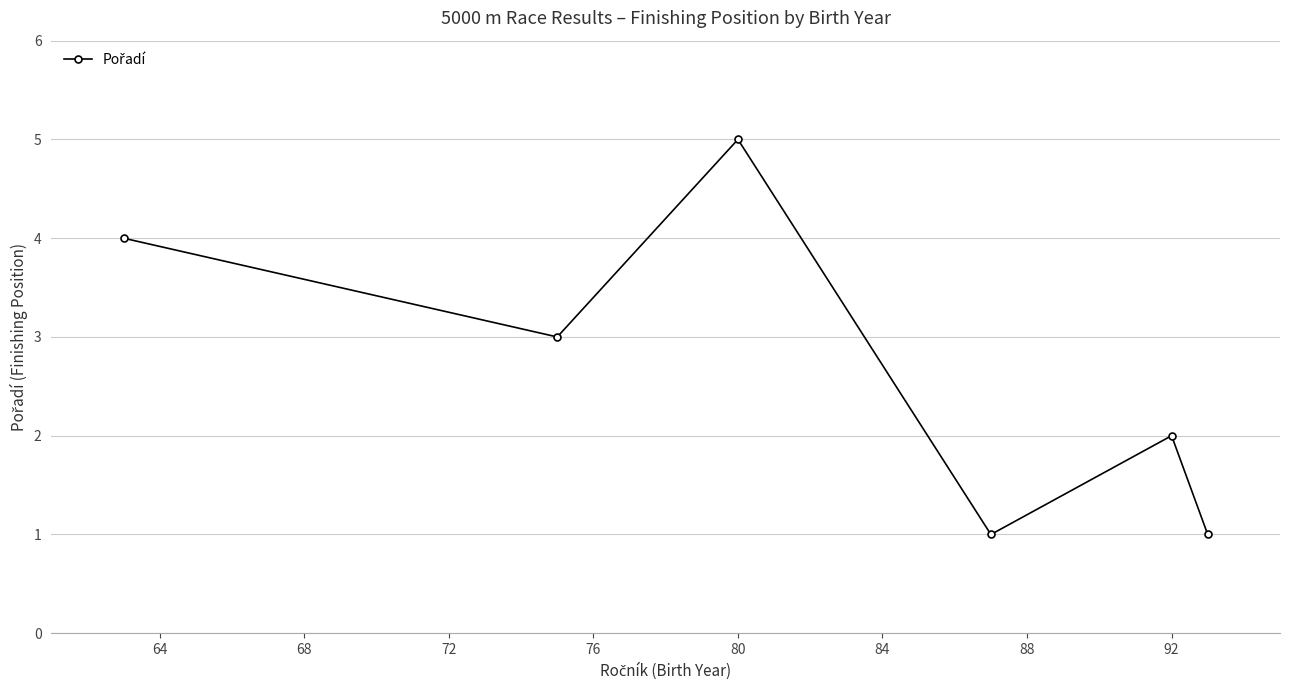

What is the average value?

3